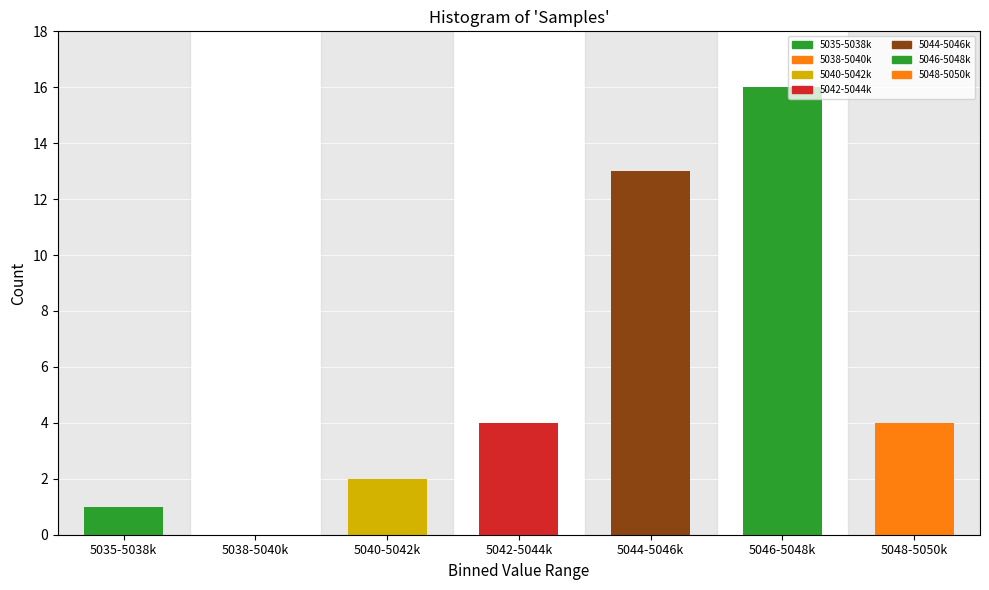

Reading right to left, list all the values displayed in this chart.

5048-5050k=4	5046-5048k=16	5044-5046k=13	5042-5044k=4	5040-5042k=2	5038-5040k=0	5035-5038k=1